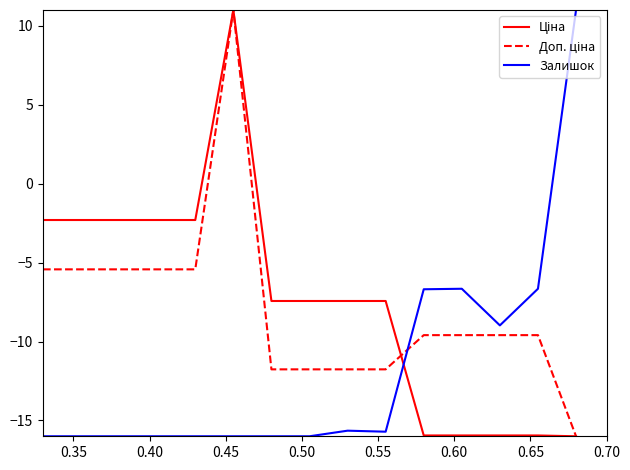

What is the lowest value of the Залишок series?

-16.0